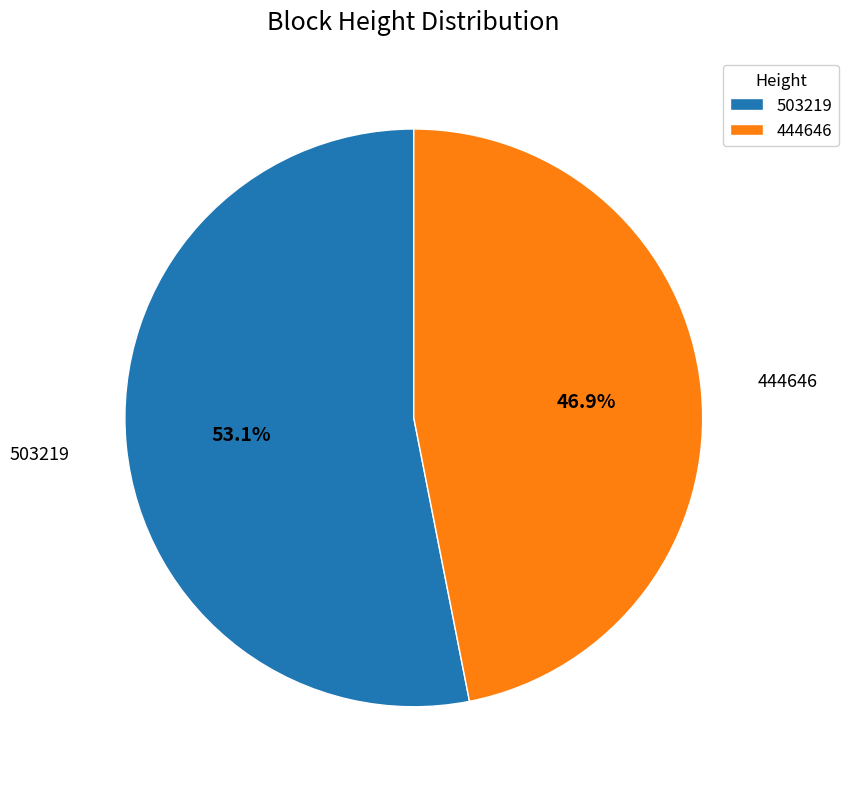

Between 503219 and 444646, which is larger?

503219